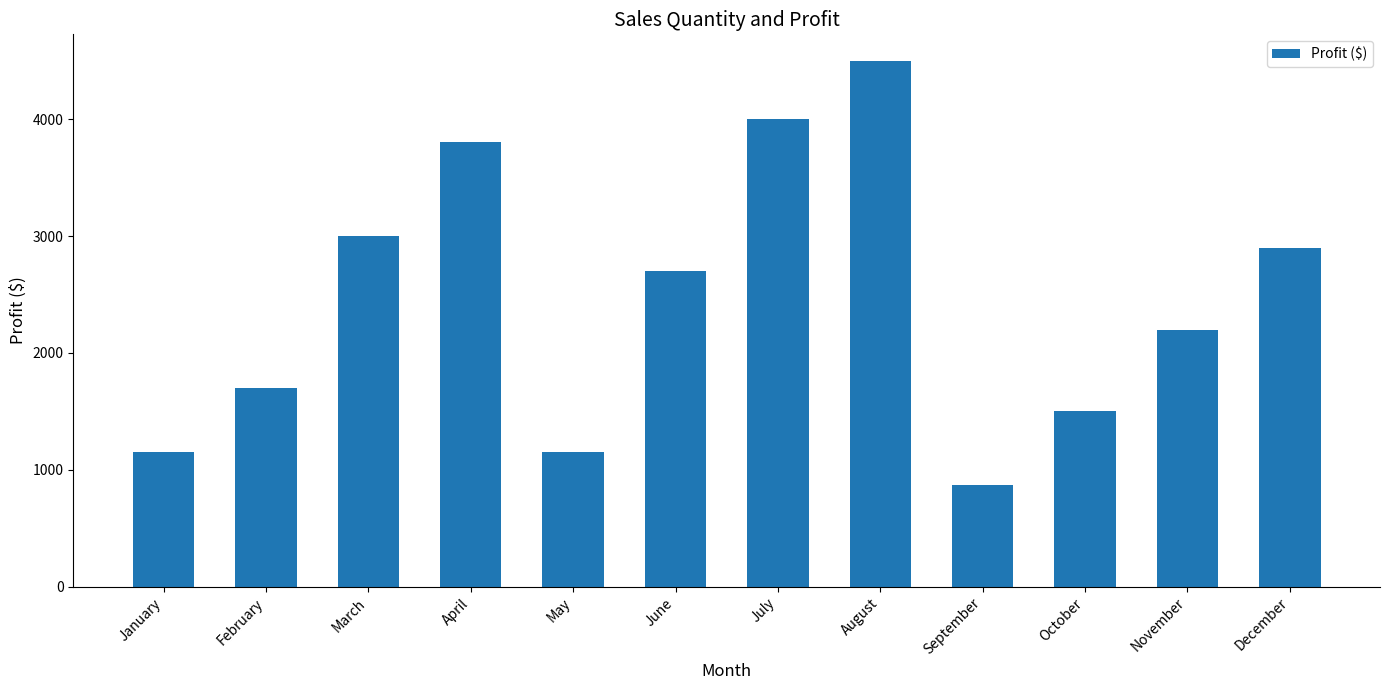

What is the change in value from August to September?

-3630